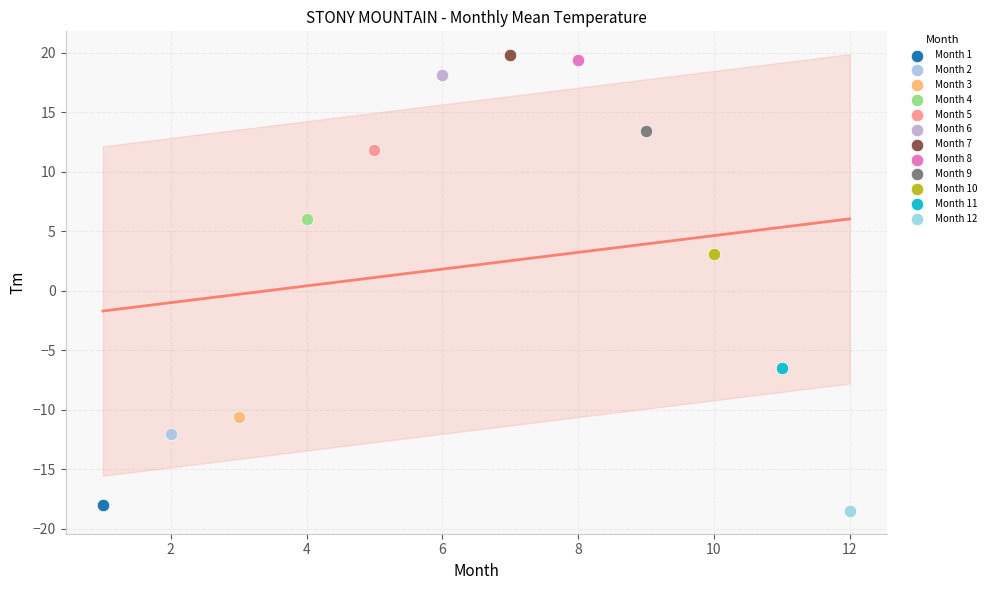

What are all the series names shown in the legend?

Month 1, Month 2, Month 3, Month 4, Month 5, Month 6, Month 7, Month 8, Month 9, Month 10, Month 11, Month 12